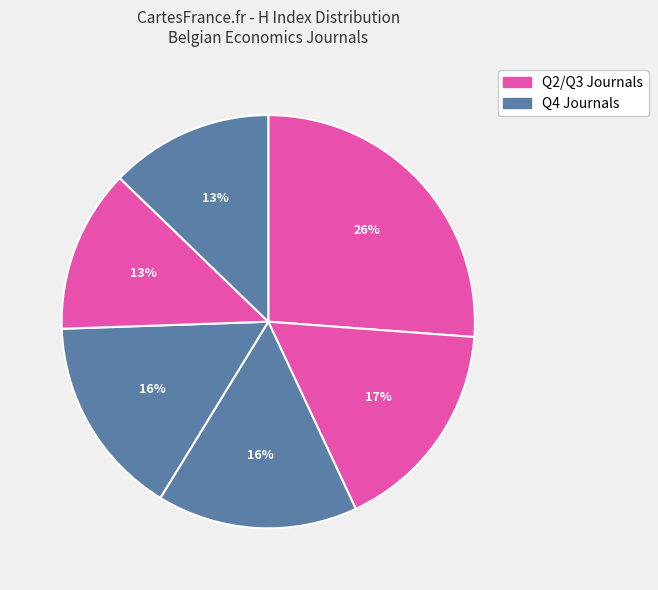

How many slices are in this pie chart?

6